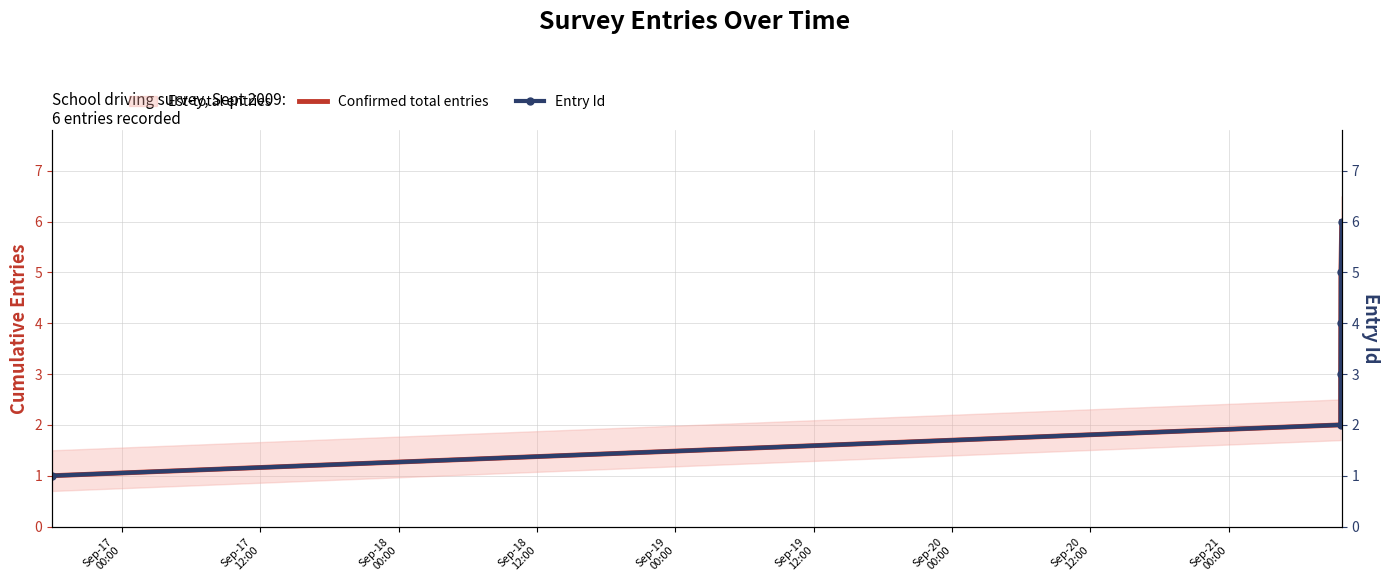

What is the difference between the maximum and minimum values in the Confirmed total entries series?

5